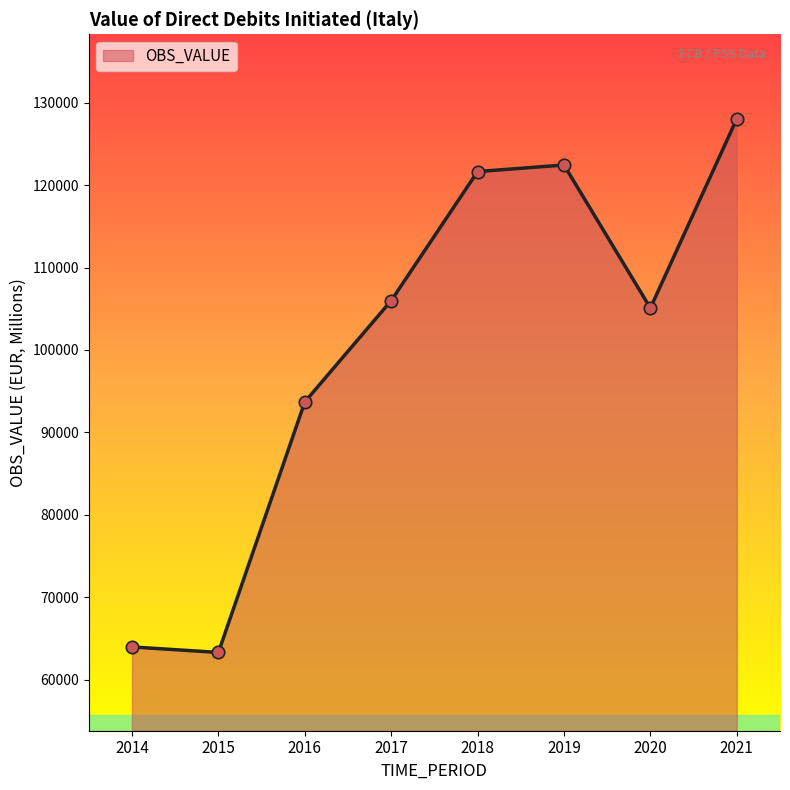

What is the change in value from 2018 to 2021?

+6409.8